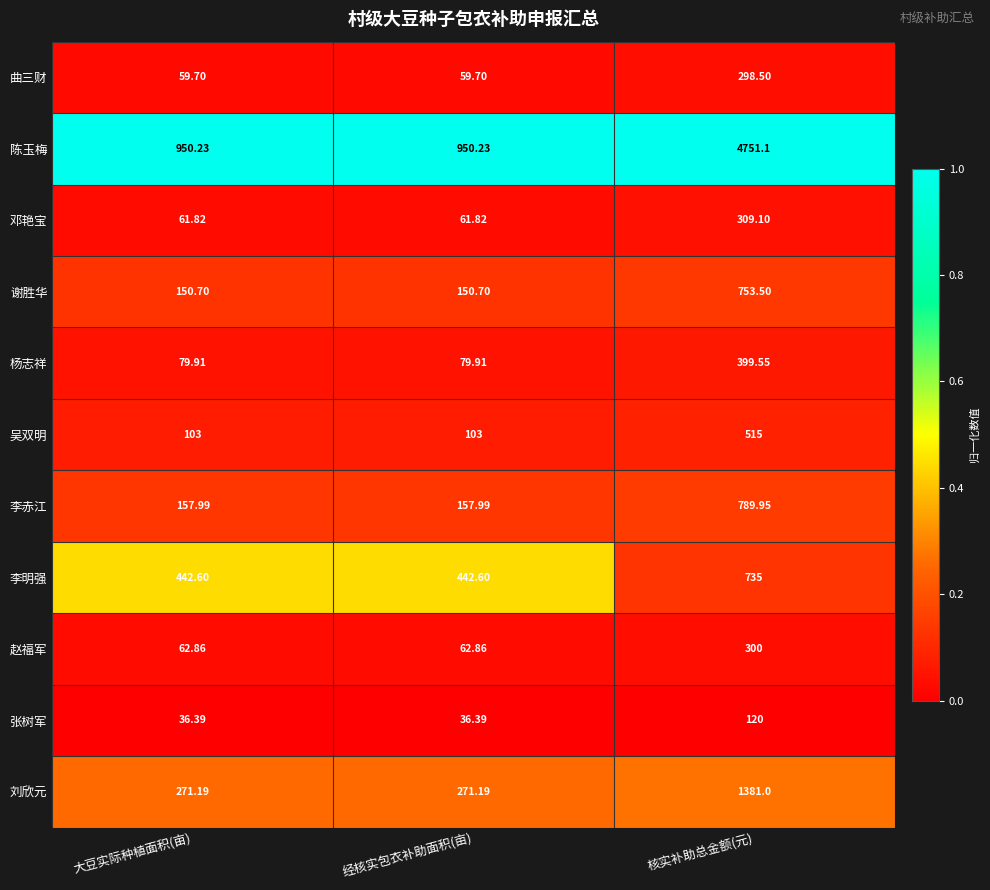

Is the value of 李明强 at 核实补助总金额(元) greater than the value of 谢胜华 at 经核实包衣补助面积(亩)?

Yes